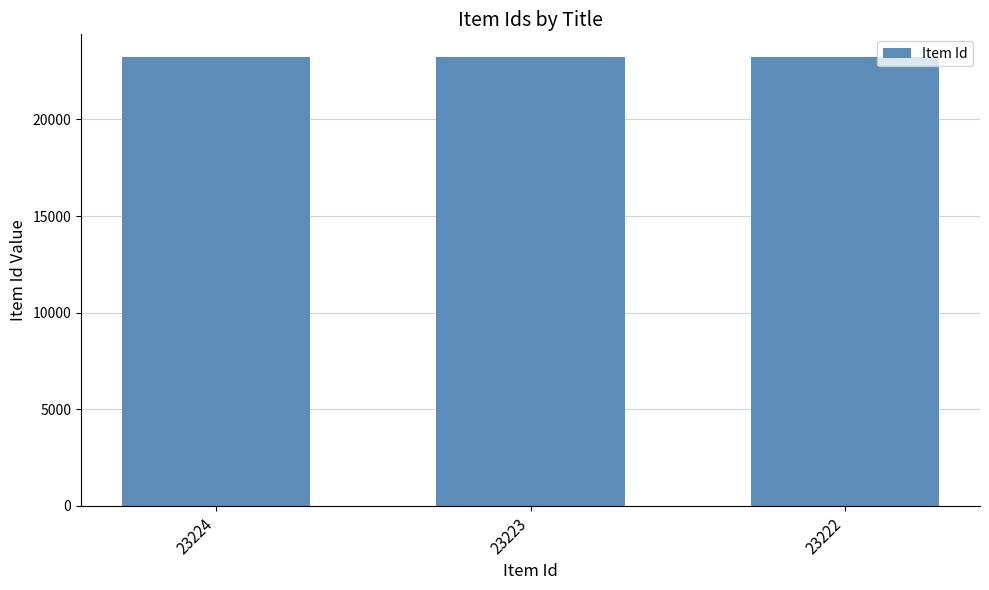

True or false: the data shows 33419 at 23223.

False